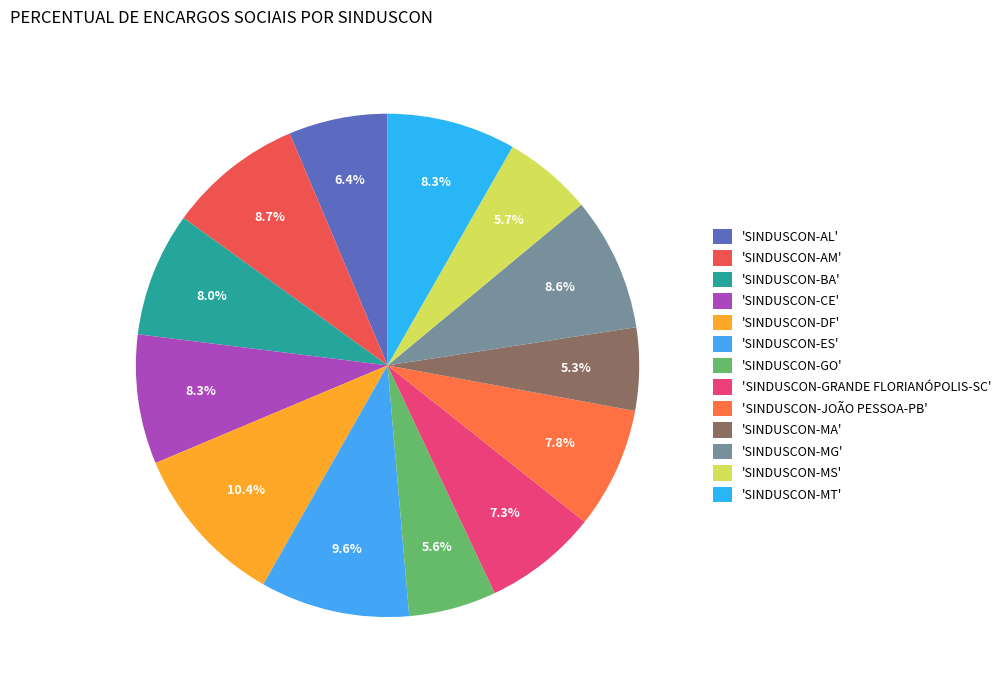

Which slice is the largest?

'SINDUSCON-DF'